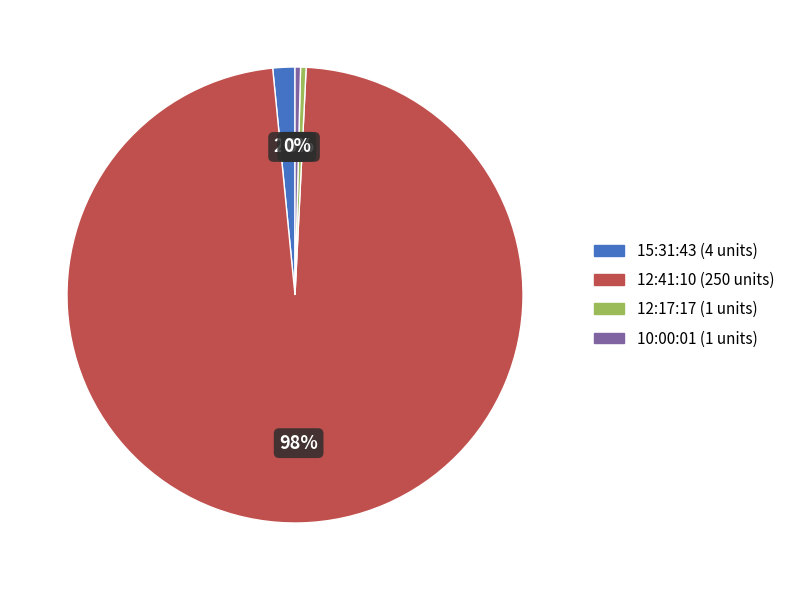

Which has a higher value, 15:31:43 or 10:00:01?

15:31:43